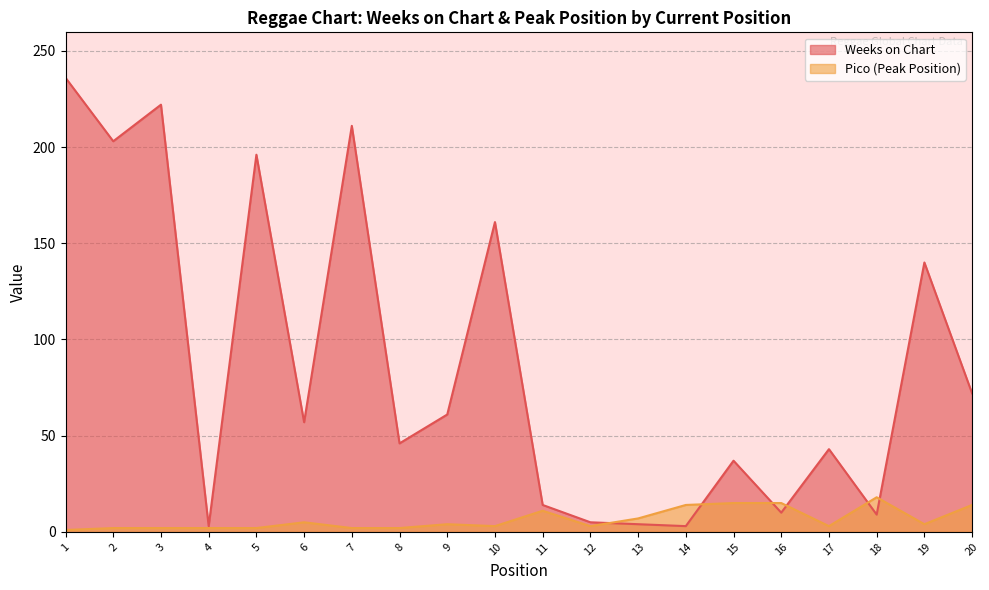

What is the total value across all series at 11?

25